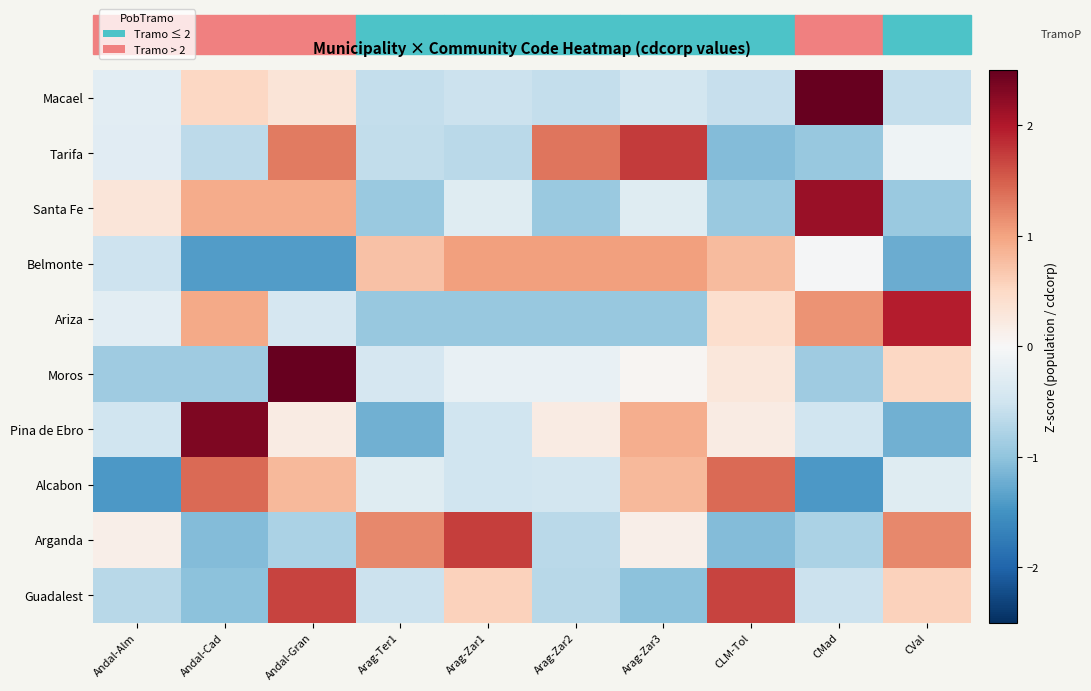

At how many categories does at least one series exceed 0?

10